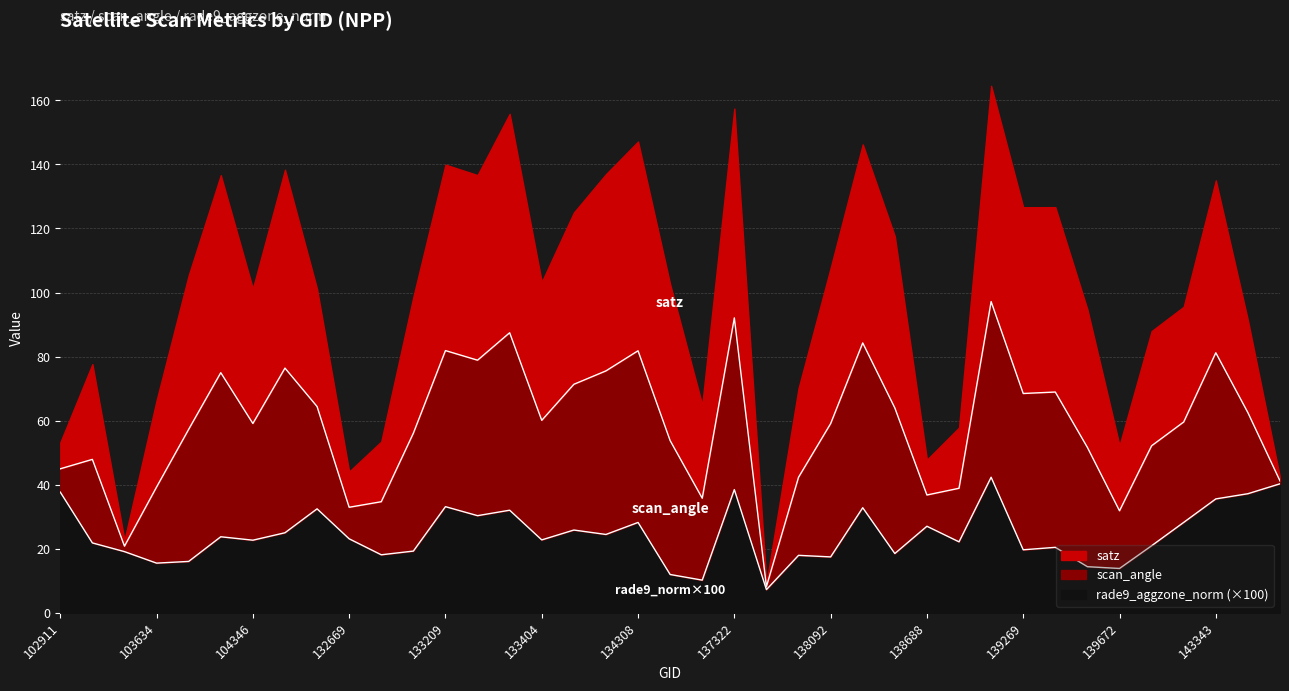

Does the chart display data point markers on the line(s)?

No